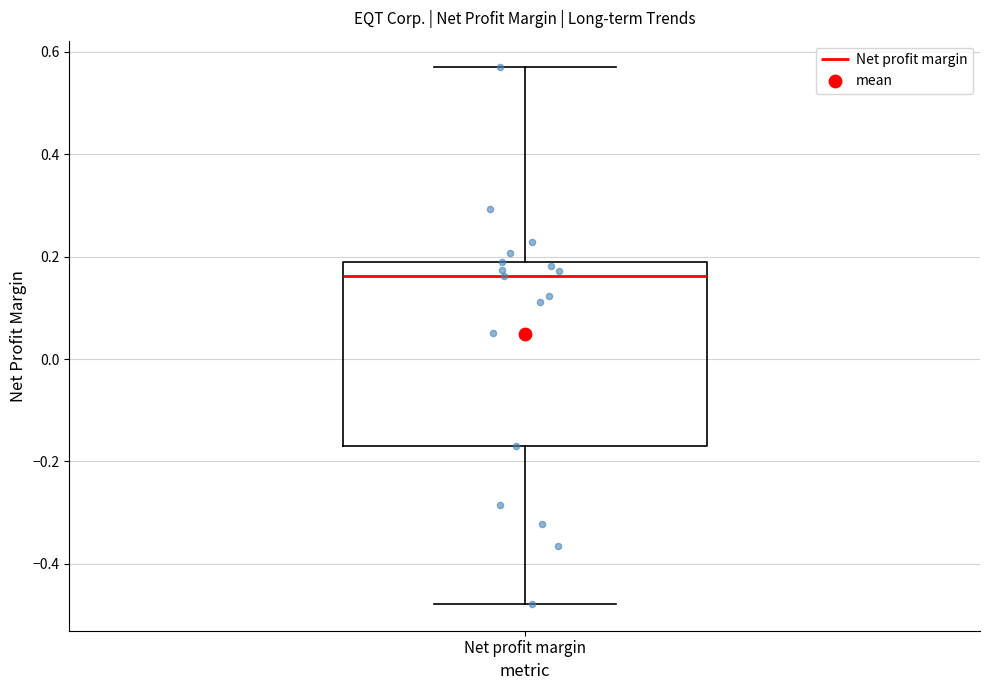

Where is the lower edge of the box for Net profit margin on the y-axis? The values are not printed on the chart, so give them approximately, as read against the axis.

-0.16